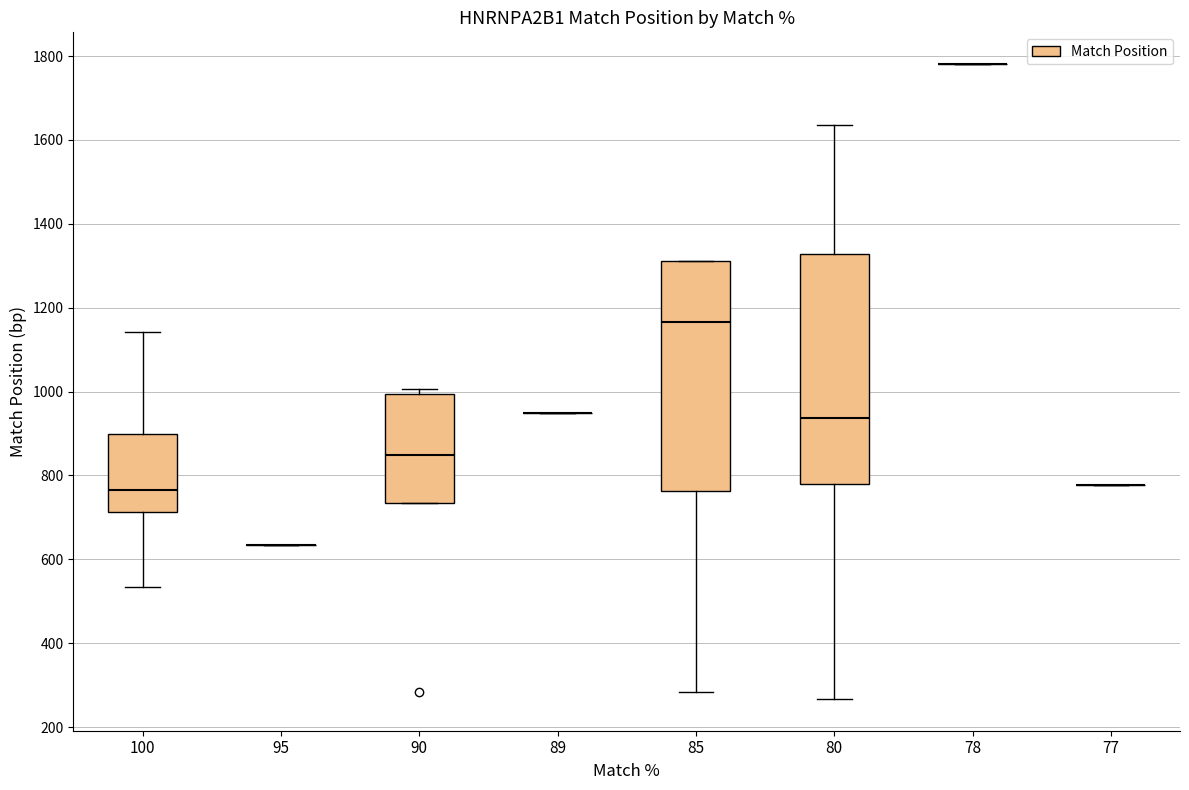

Reading left to right, transcribe this box plot: for each box, give where its median line is, the range the box spans, and where its two whiskers end, as read against the y-axis. The values are not printed on the chart, so give them approximately, as read against the axis.

100: median 760, box 720 to 900, whiskers 540 to 1140
95: box collapsed to a line at 640, whiskers 640 to 640
90: median 840, box 740 to 1000, whiskers 740 to 1000 (just above the box's upper edge)
89: box collapsed to a line at 940, whiskers 940 to 940
85: median 1160, box 760 to 1320, whiskers 280 to 1320
80: median 940, box 780 to 1320, whiskers 260 to 1640
78: box collapsed to a line at 1780, whiskers 1780 to 1780
77: box collapsed to a line at 780, whiskers 780 to 780